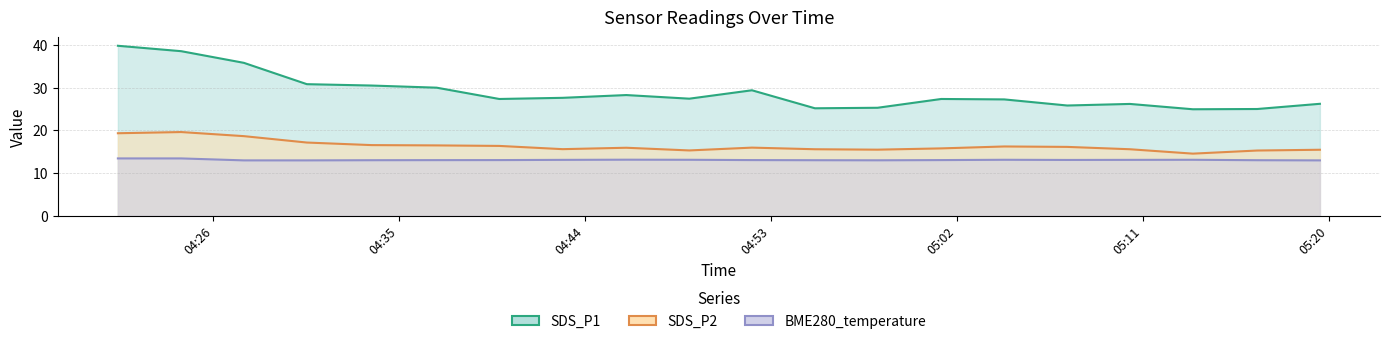

What is the average value of the SDS_P1 series?

28.9